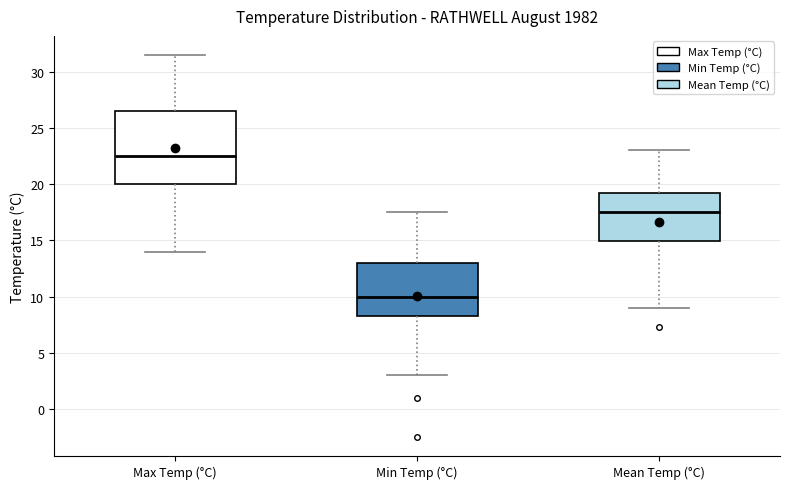

Which box has the lowest median line?

Min Temp (°C)